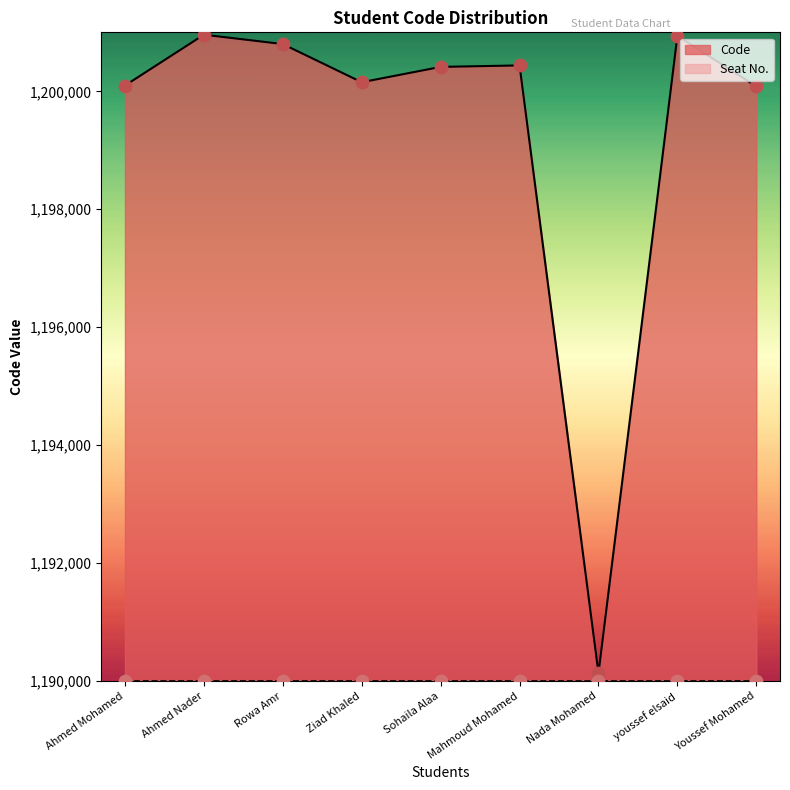

What is the change in value from Ahmed Nader to Ziad Khaled?

-806